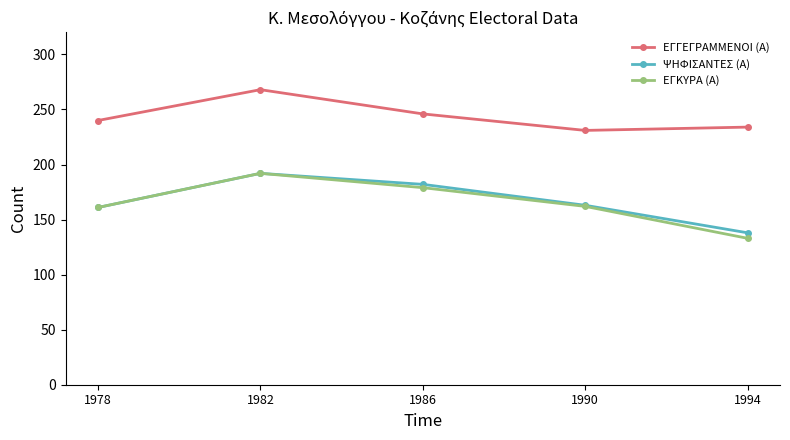

The ΨΗΦΙΣΑΝΤΕΣ (Α) series shows 163 at 1990. True or false?

True